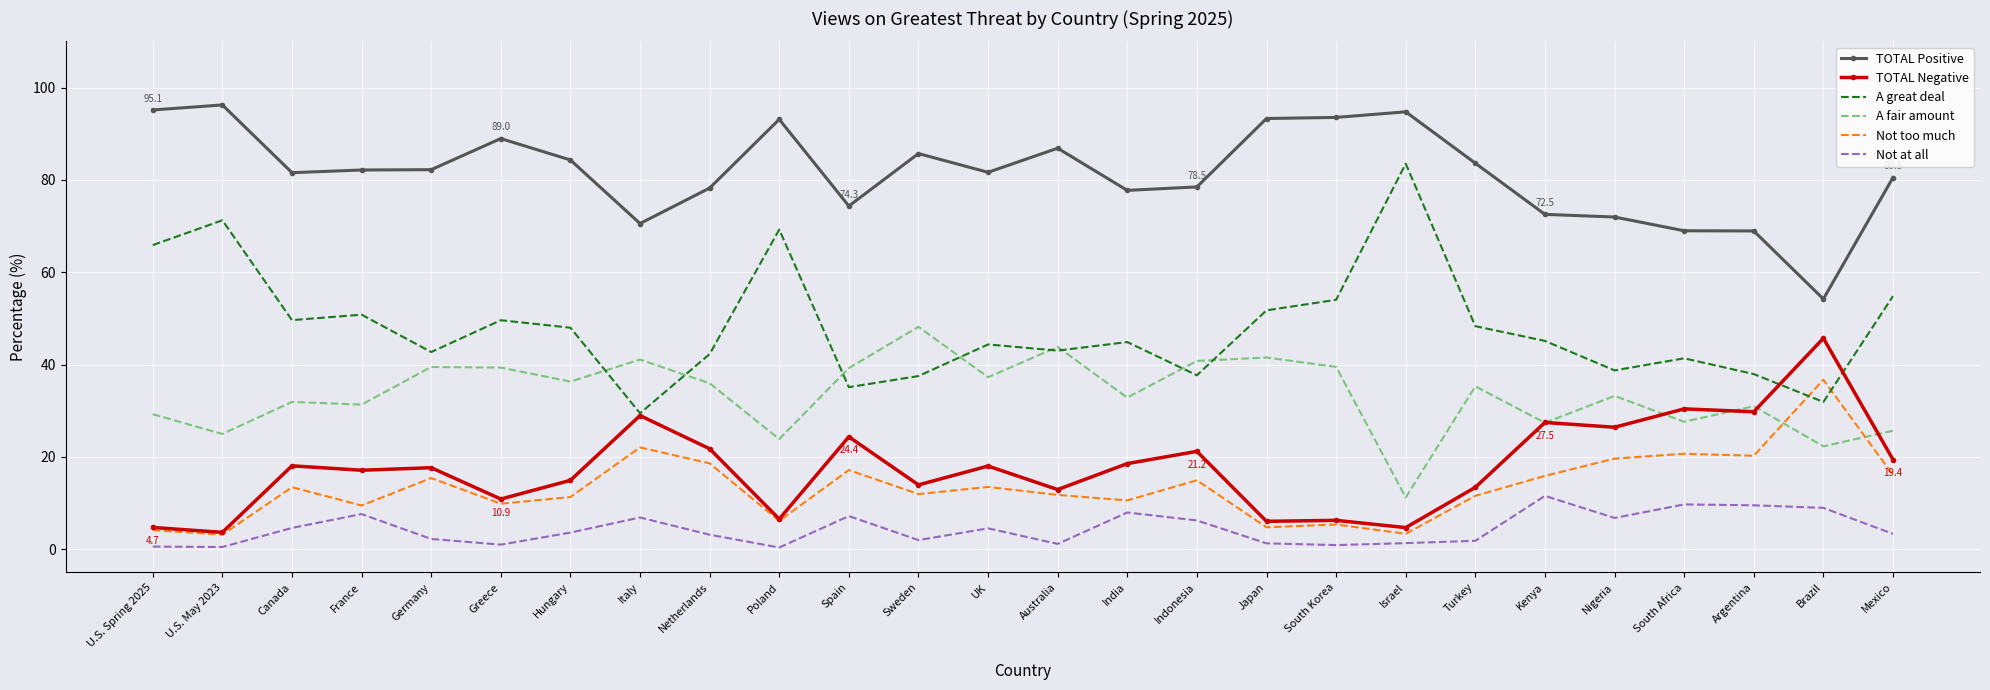

Is it true that TOTAL Negative equals 18.0 at UK?

True